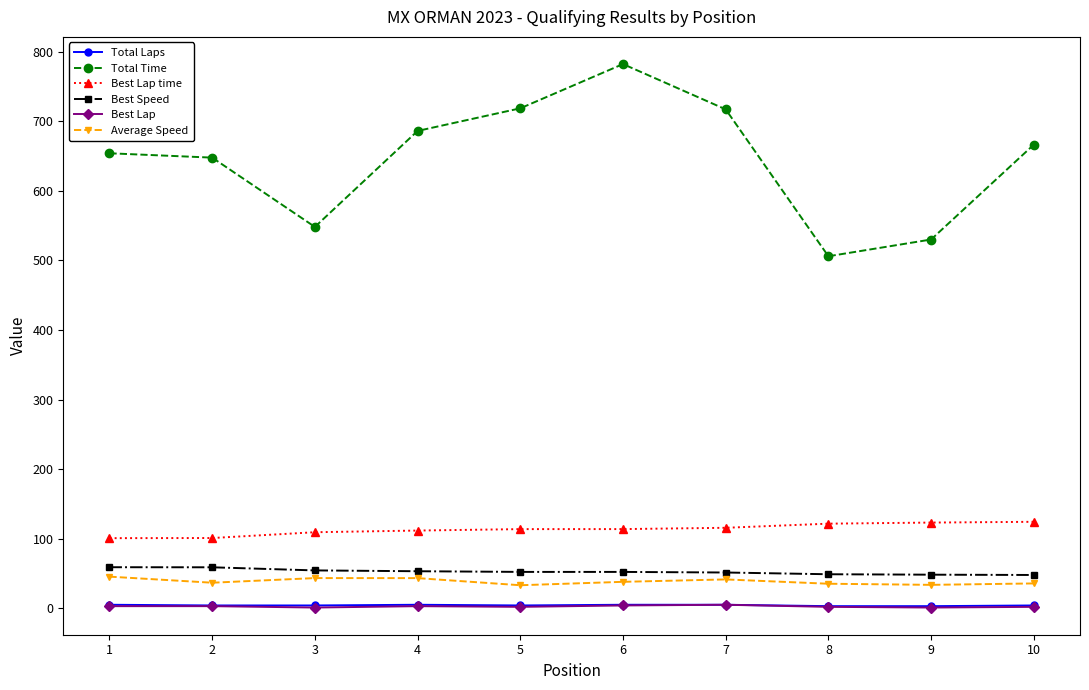

What is the difference between the maximum and minimum values in the Best Lap time series?

23.5